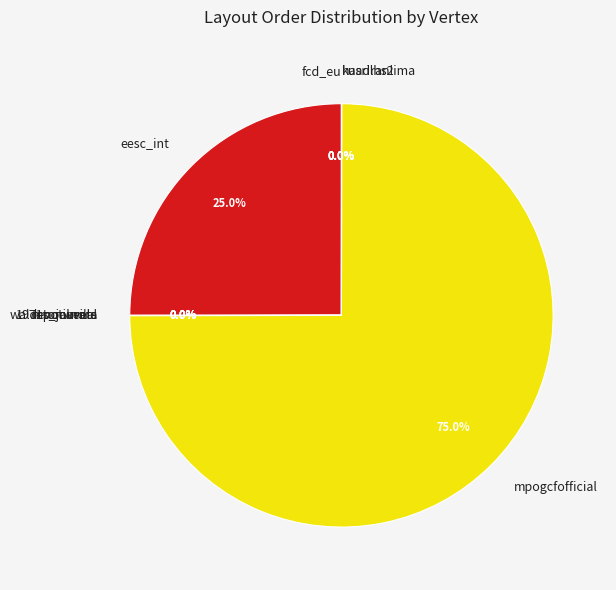

Which slice is the largest?

mpogcfofficial